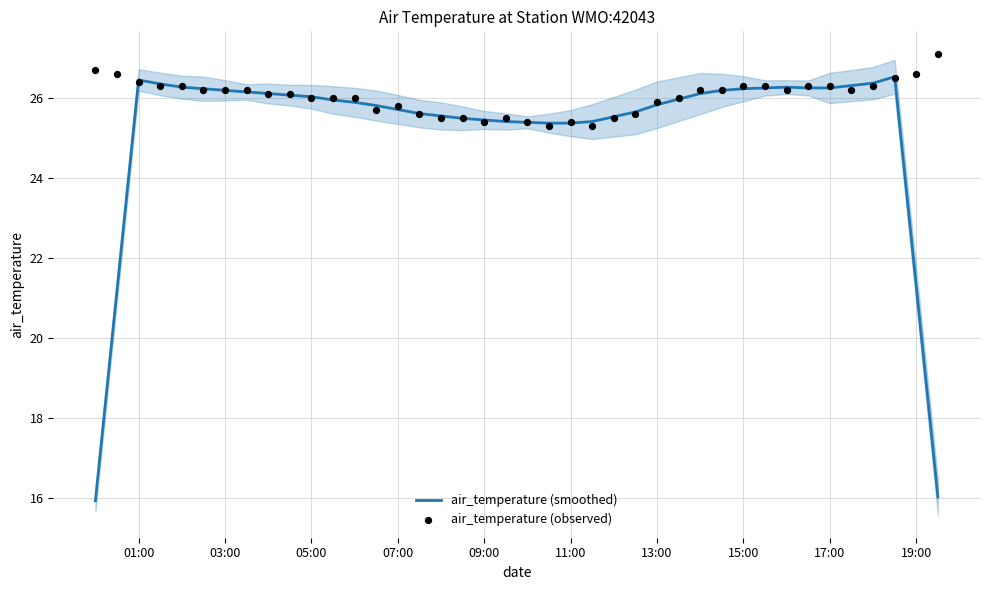

Which series has the largest total across all categories?

air_temperature (observed)